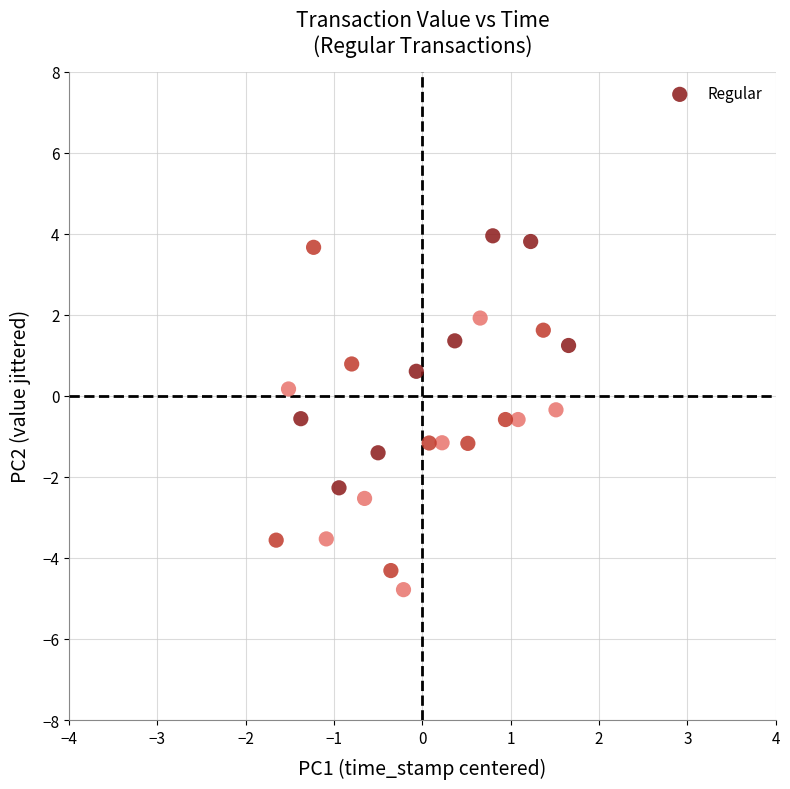

What is the range of X values (max minus min)?

3.3